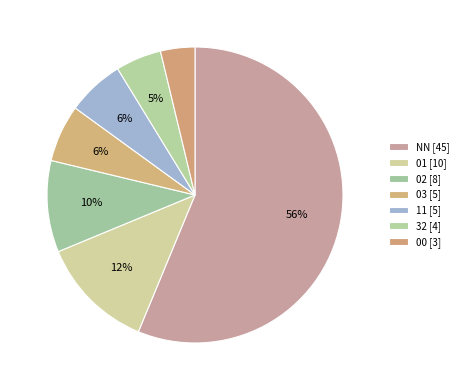

To the nearest percent, what percentage of the pie is 00?

4%